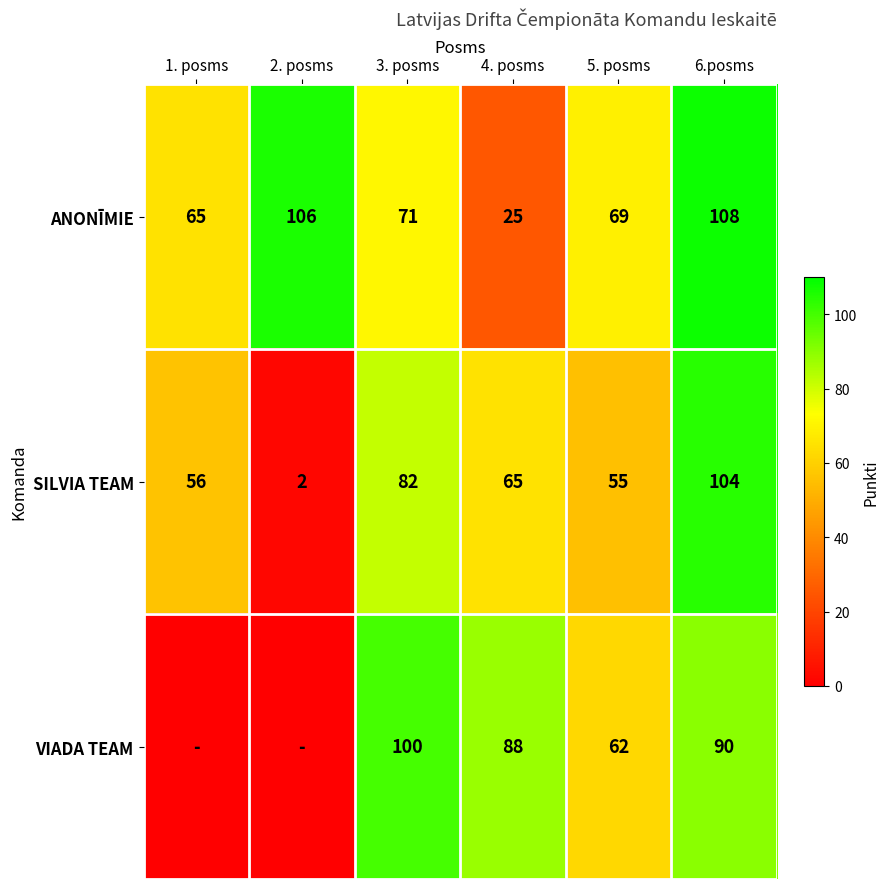

Is it true that VIADA TEAM equals 154 at 6.posms?

False